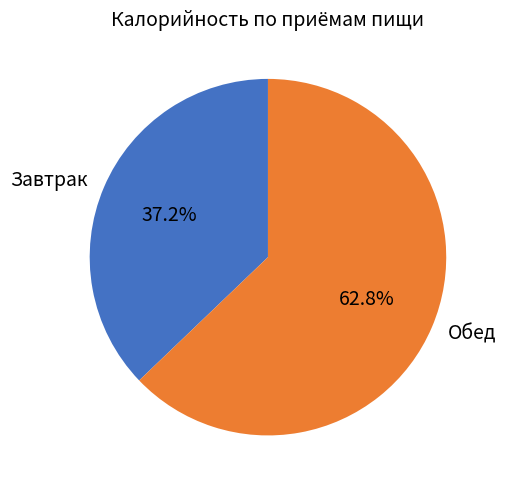

Count the number of slices in the pie.

2